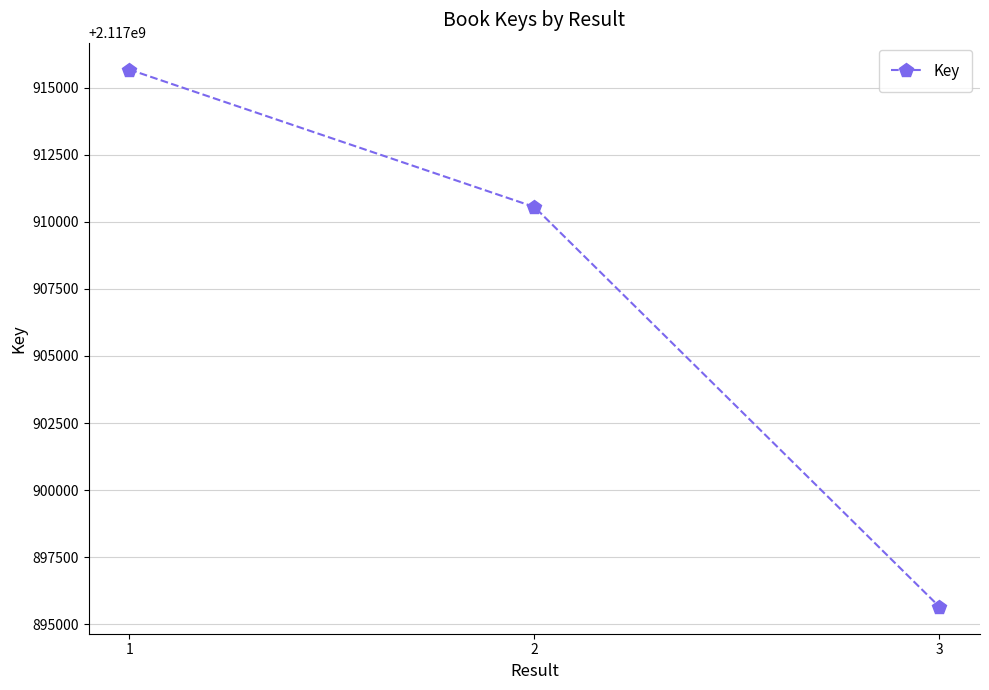

What is the maximum value shown in the chart?

2117915686